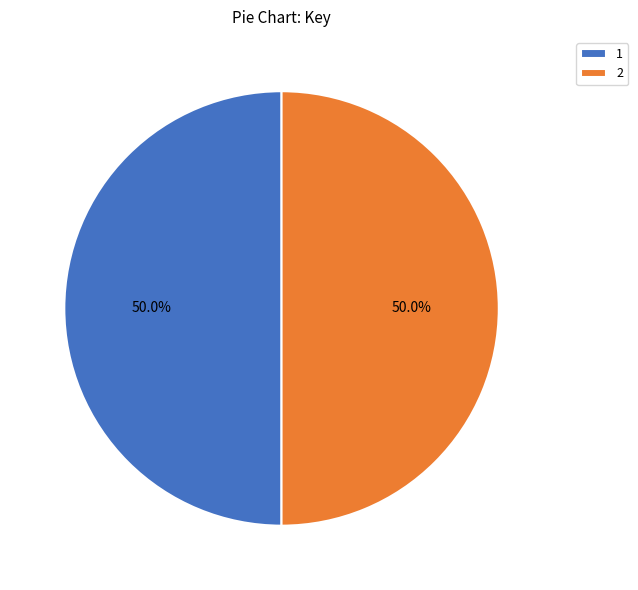

Approximately how many times larger is the value at 1 compared to 2?

1.0